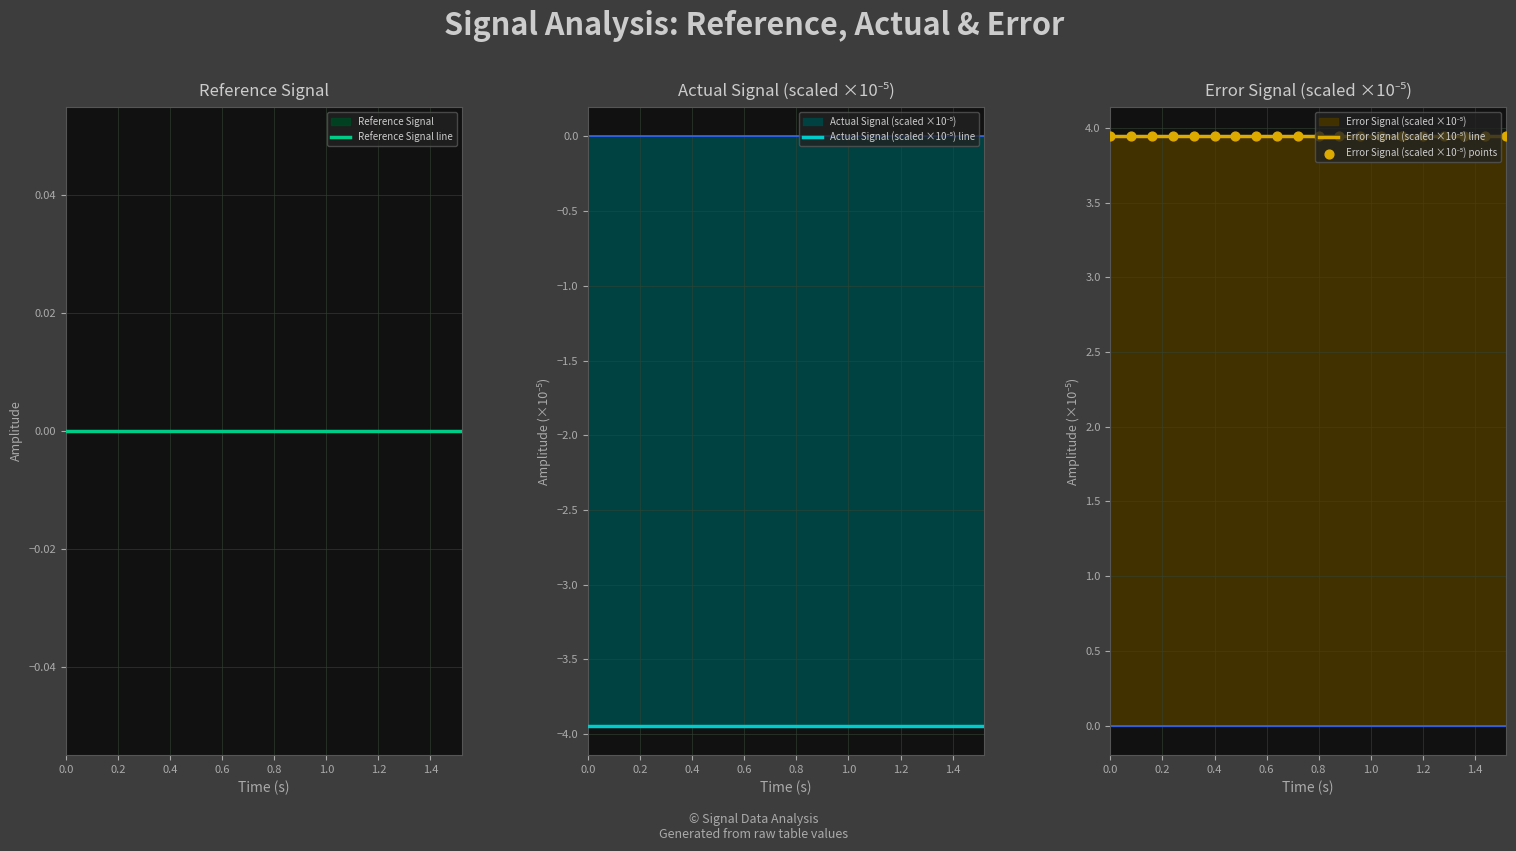

Which series reaches the maximum Y coordinate?

Error Signal (scaled ×10⁻⁵) line